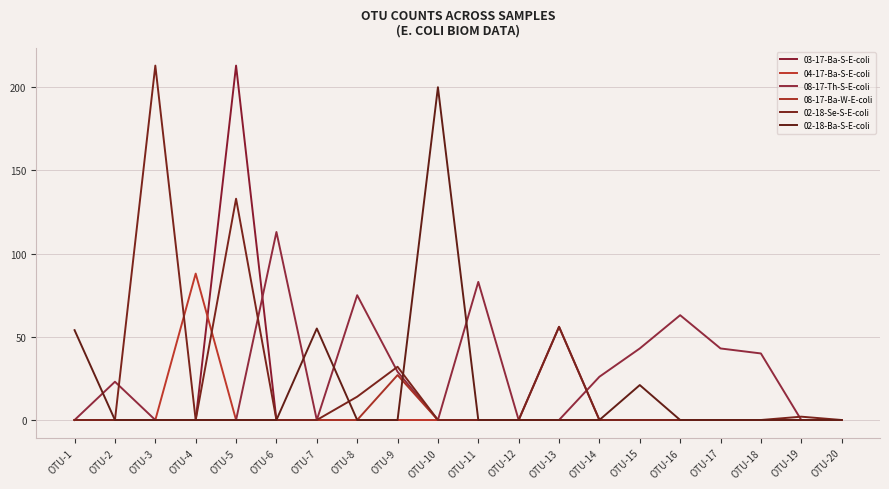

True or false: 02-18-Se-S-E-coli has more than 1 interior local peaks.

True